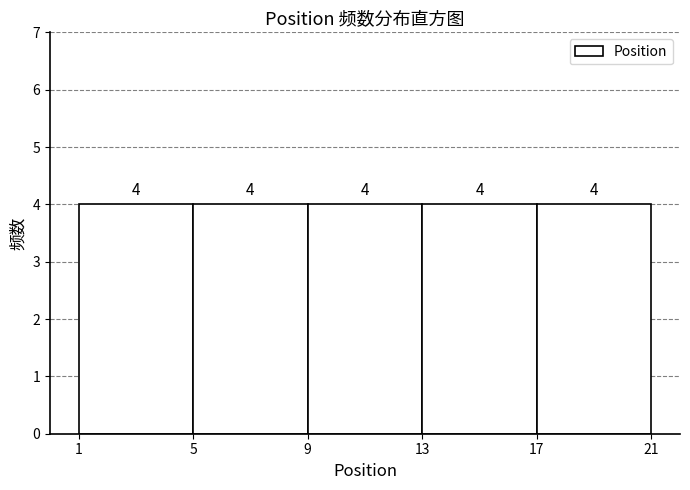

Reading left to right, transcribe this chart: for each bar, give the range it covers on the x-axis and its height.

1 to 5: 4
5 to 9: 4
9 to 13: 4
13 to 17: 4
17 to 21: 4